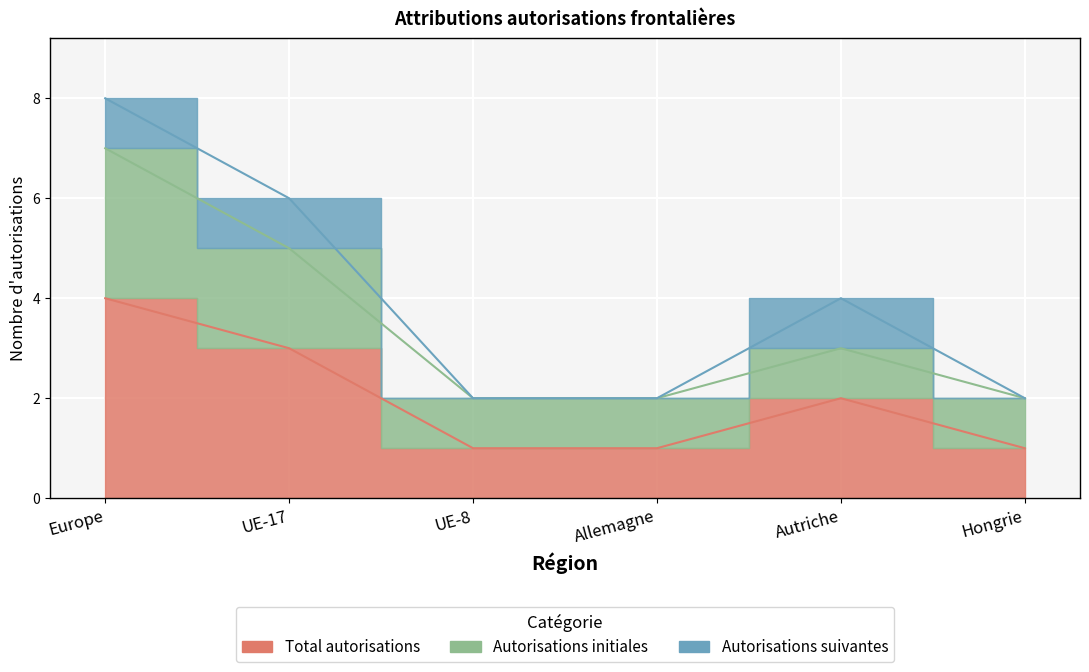

What is the label of the 4th point from the left?

Allemagne